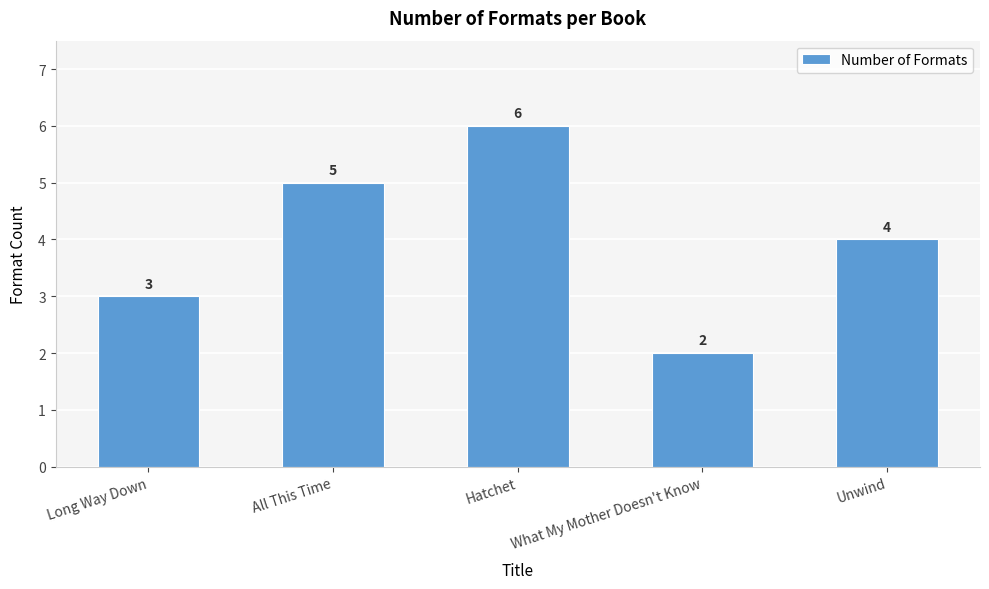

List the labels in order of value, largest first.

Hatchet, All This Time, Unwind, Long Way Down, What My Mother Doesn't Know